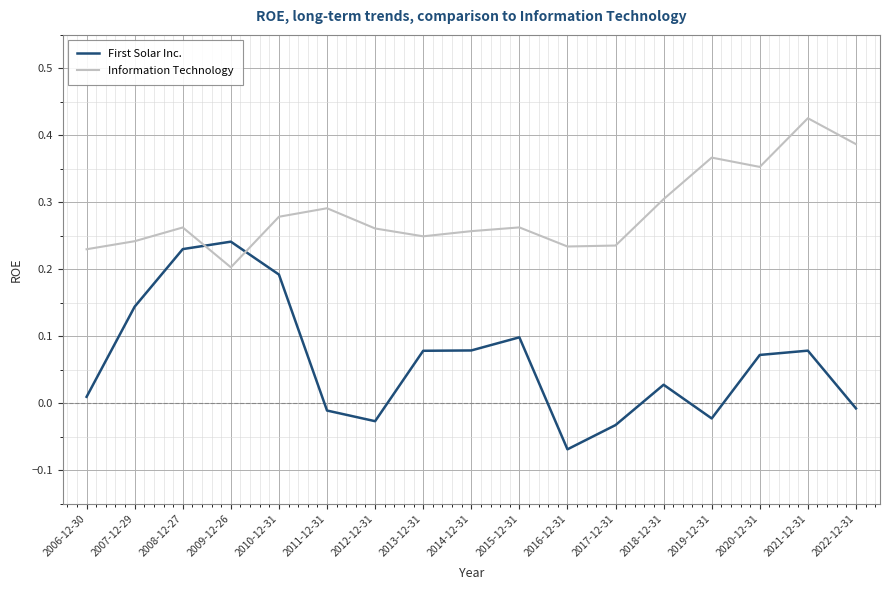

The First Solar Inc. series shows 0.1 at 2020-12-31. True or false?

True